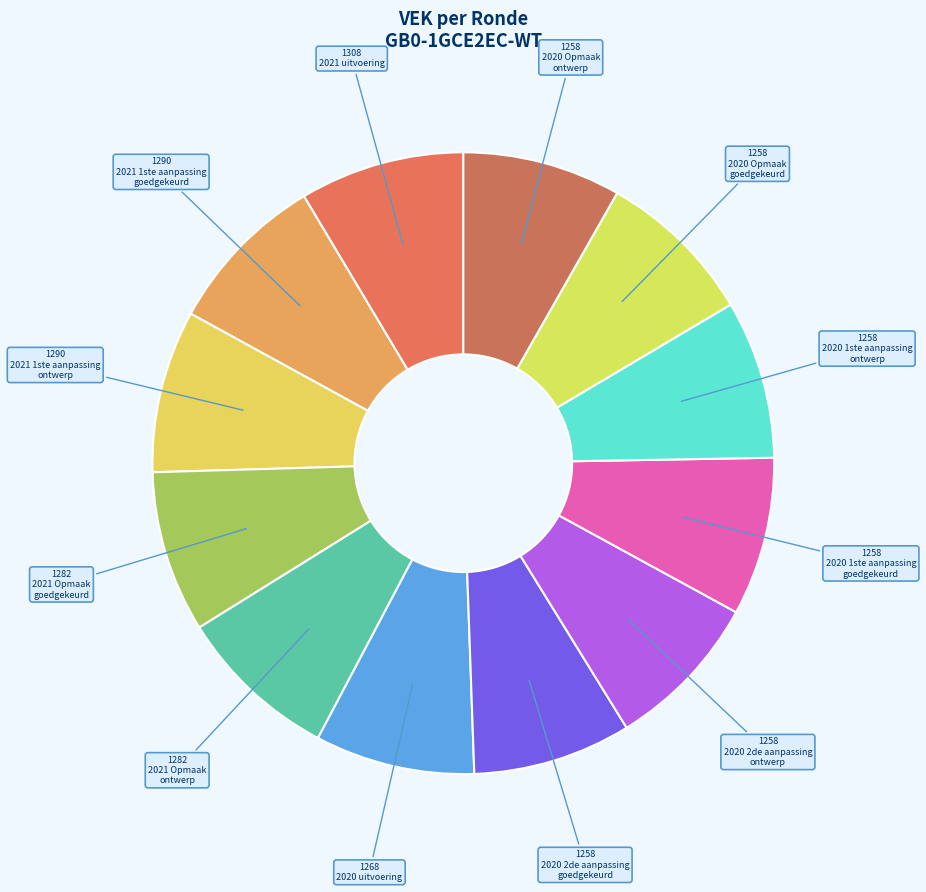

Does any single category account for the majority?

No